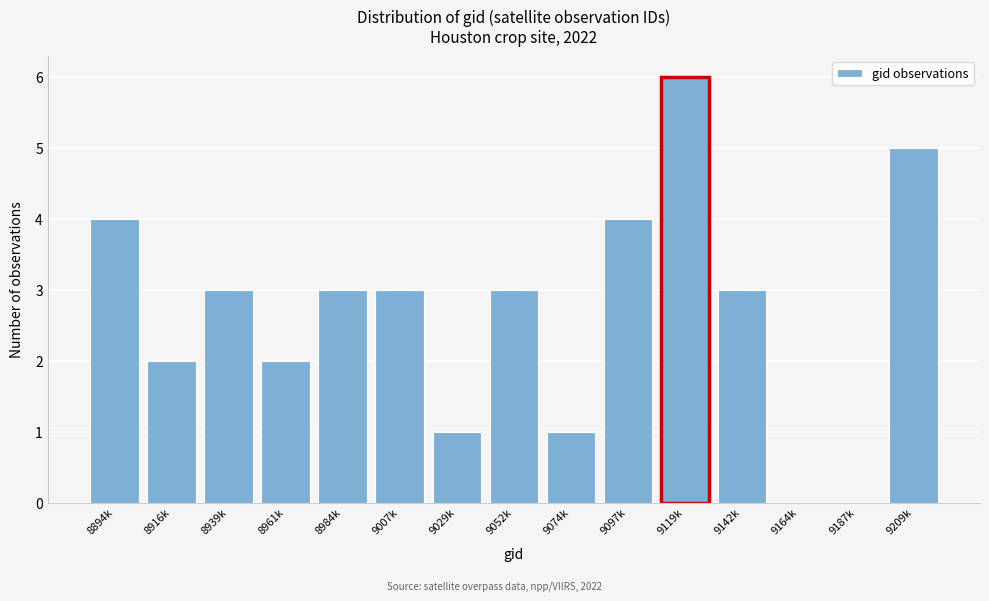

Reading left to right, what are all the values shown in this chart?

8894k=4	8916k=2	8939k=3	8961k=2	8984k=3	9007k=3	9029k=1	9052k=3	9074k=1	9097k=4	9119k=6	9142k=3	9164k=0	9187k=0	9209k=5